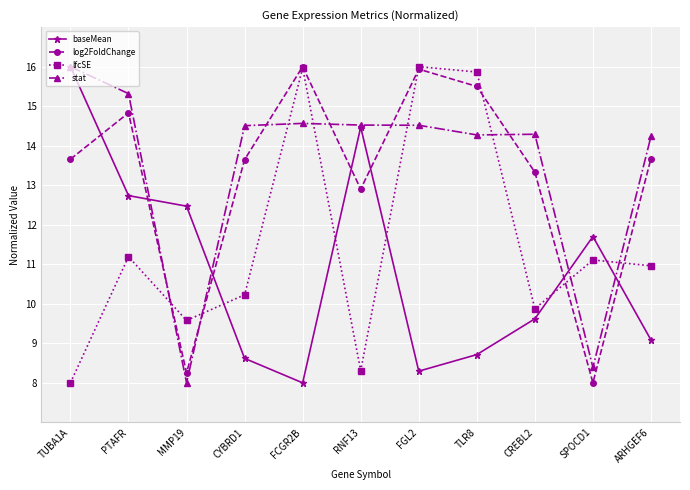

What value does the log2FoldChange series have at MMP19?

8.3